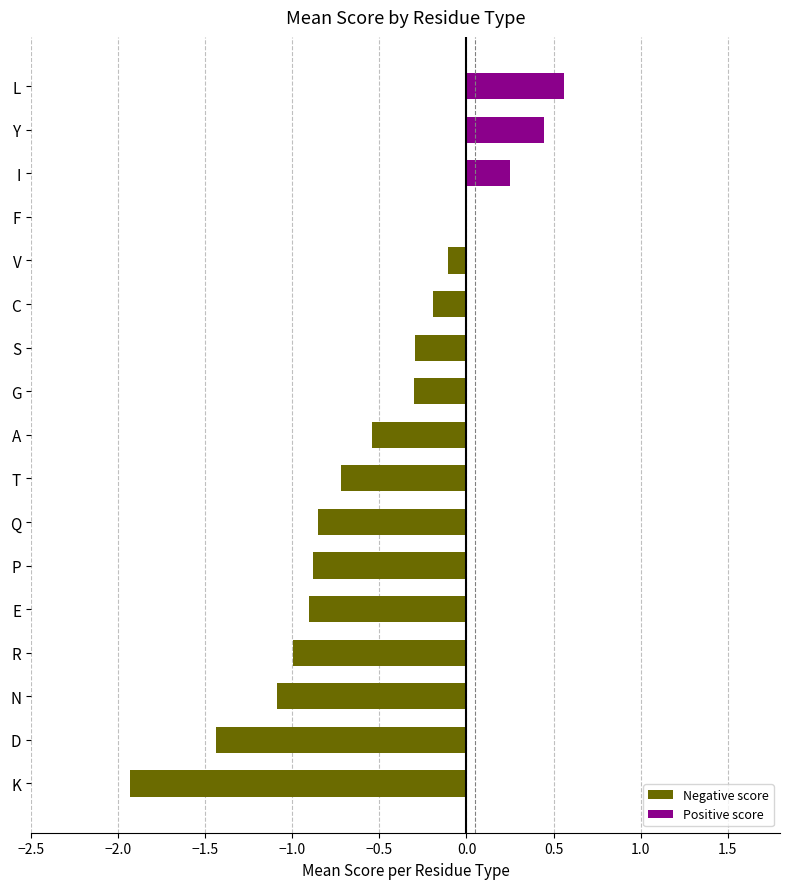

What is the sum of all values?

-9.0